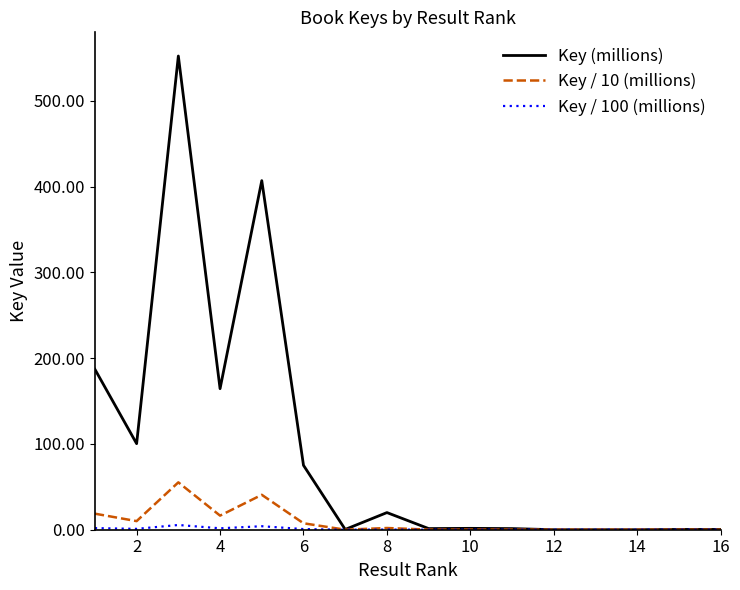

How many lines are shown in the chart?

3